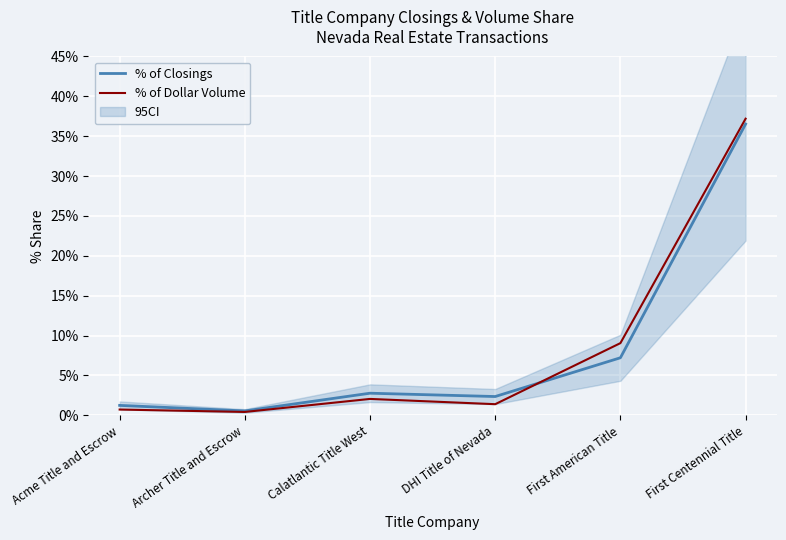

How many lines are shown in the chart?

2